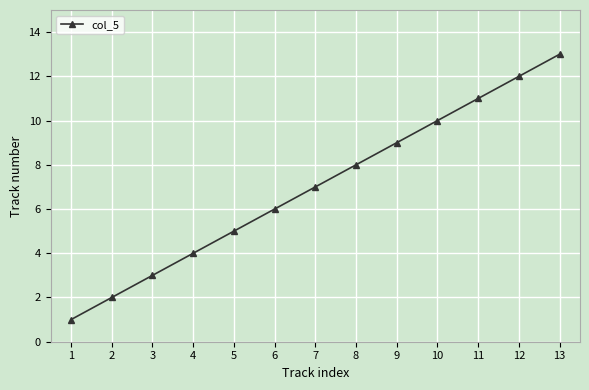

How many categories are shown in the chart?

13